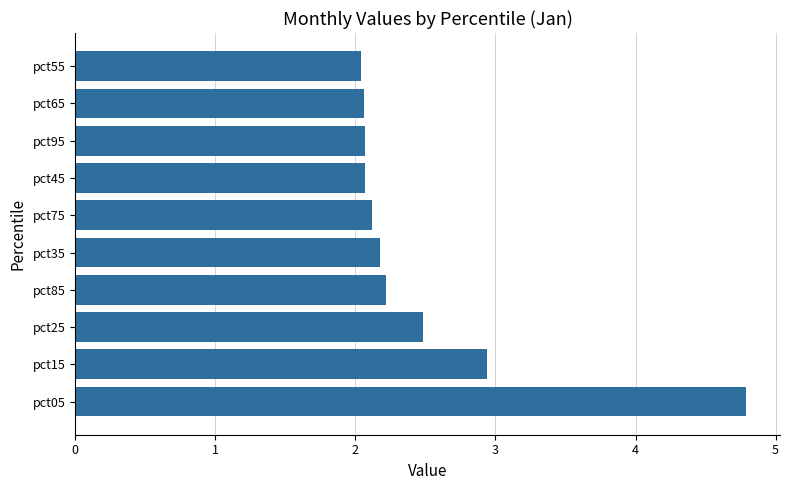

What is the difference between the maximum and minimum values?

2.7